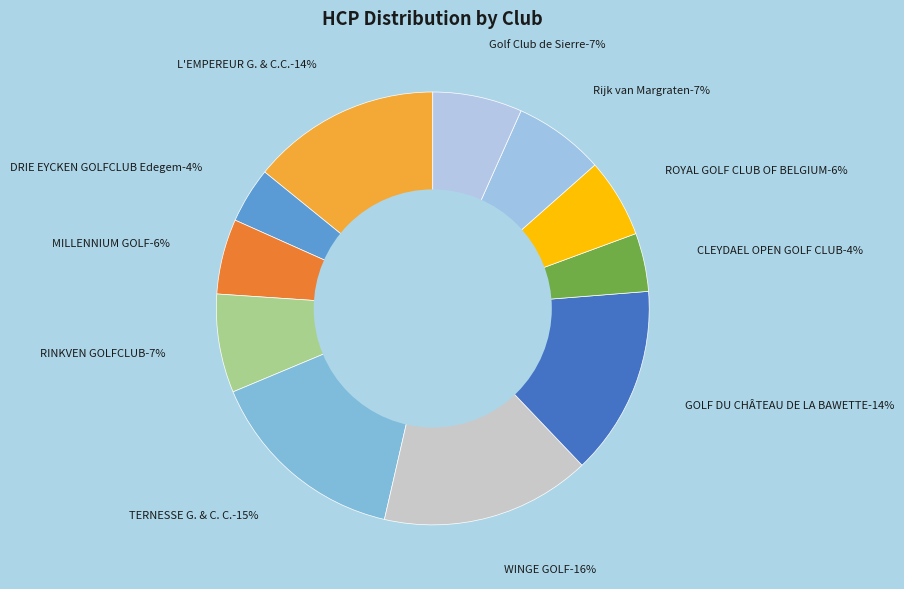

To the nearest percent, what percentage of the pie is Golf Club de Sierre?

7%